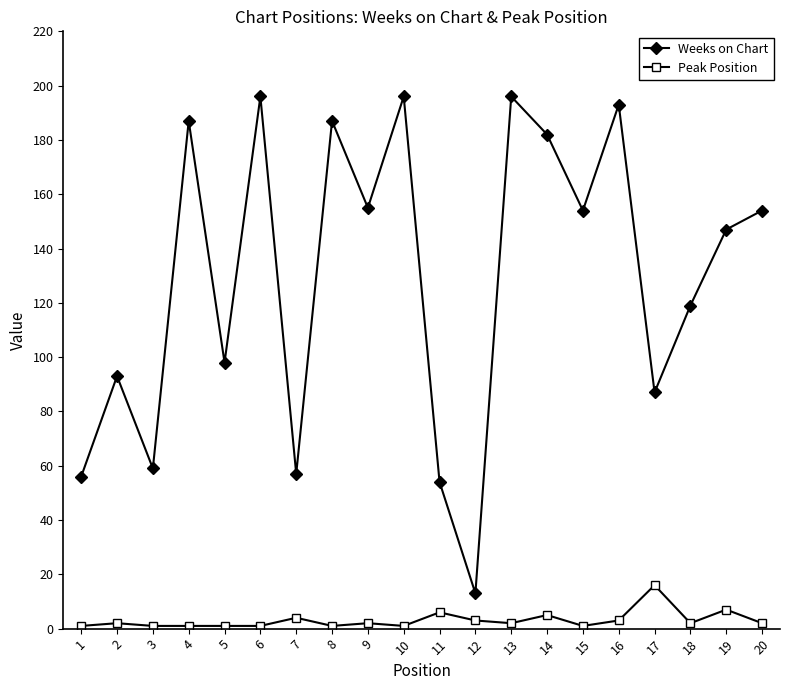

Where is the first local maximum for Weeks on Chart?

2